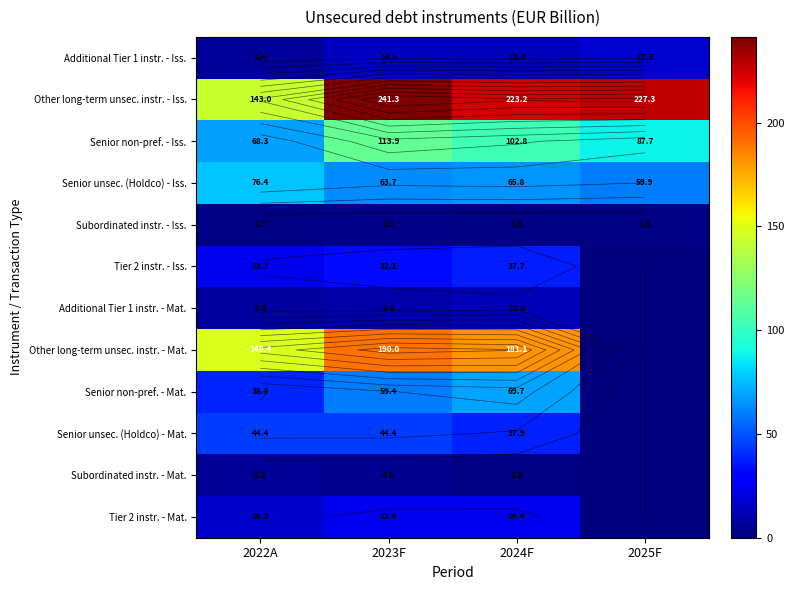

What is the average value of the Other long-term unsec. instr. - Mat. series?

129.9